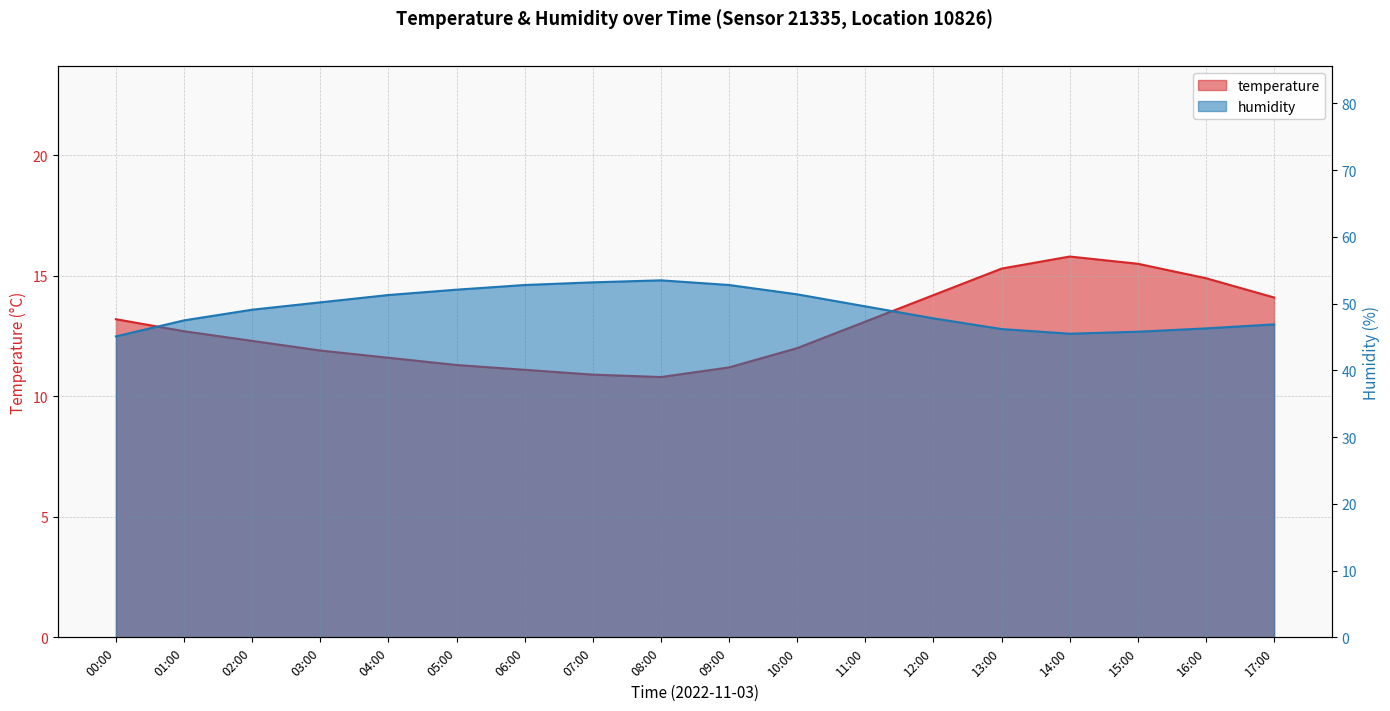

What is the difference between the highest and lowest values at 16:00?

31.4